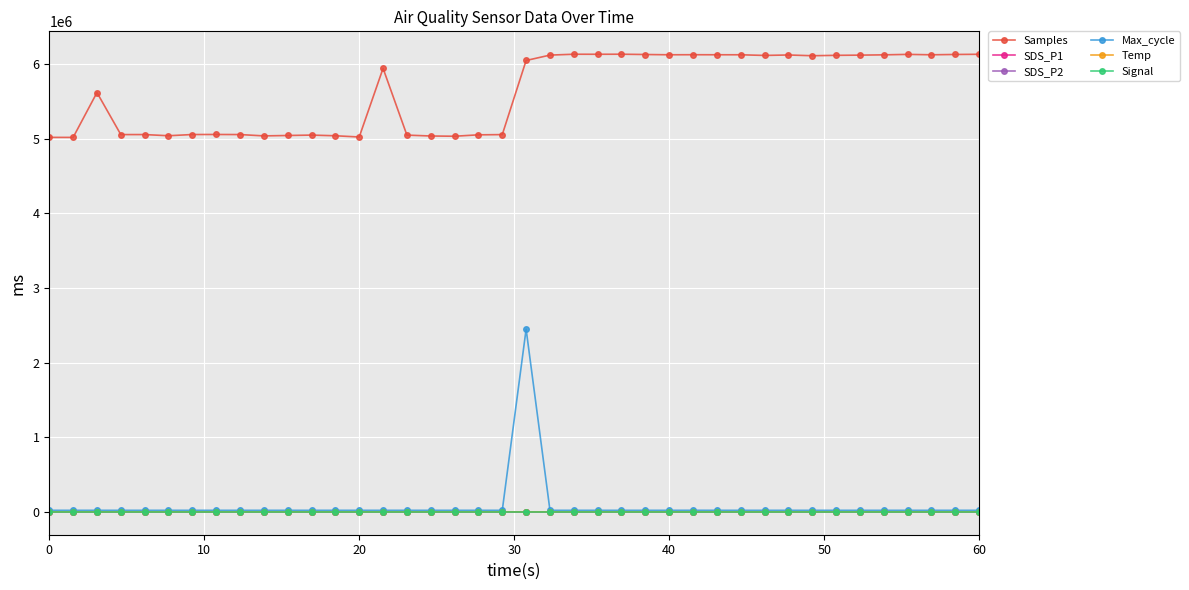

True or false: Signal and SDS_P2 intersect in this chart.

False